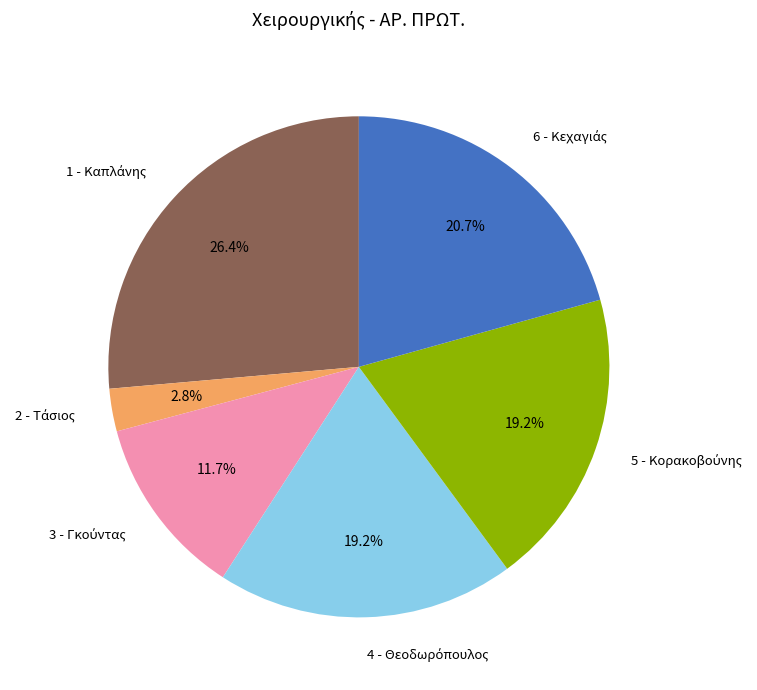

Is there a majority slice in this chart?

No